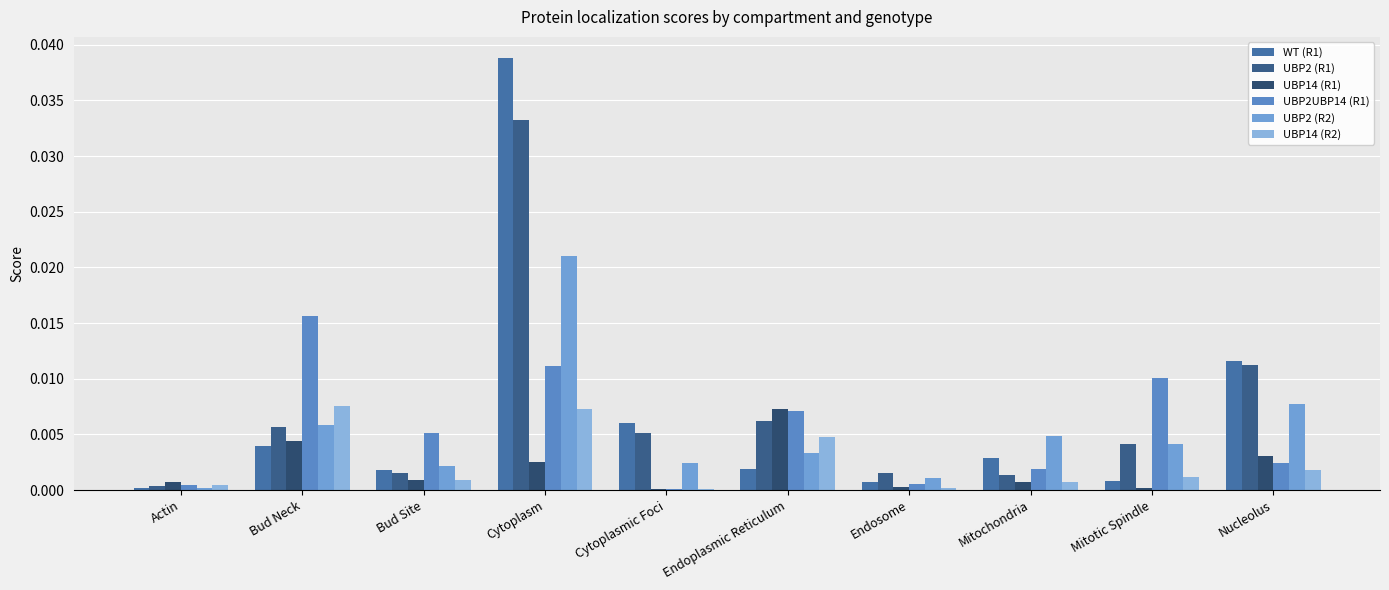

The value of UBP14 (R2) at Endosome is 0.0. True or false?

True